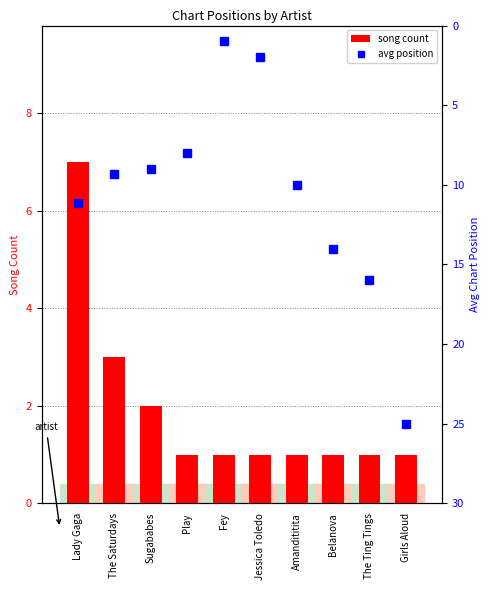

What position from the left is Girls Aloud?

10